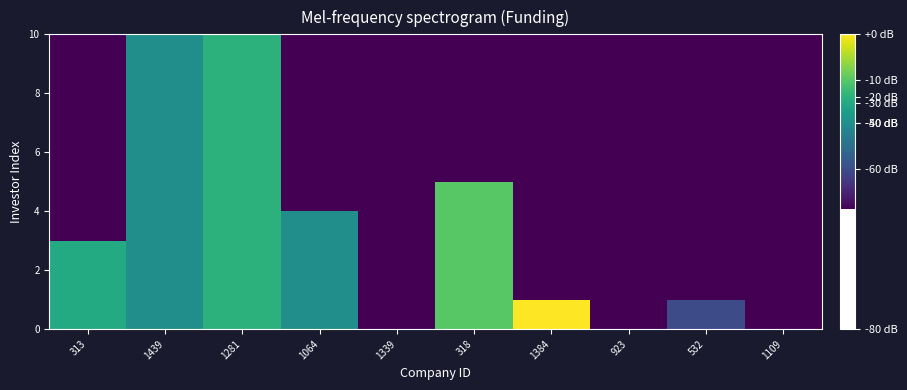

Which has a higher value, 1109 or 1384?

1384